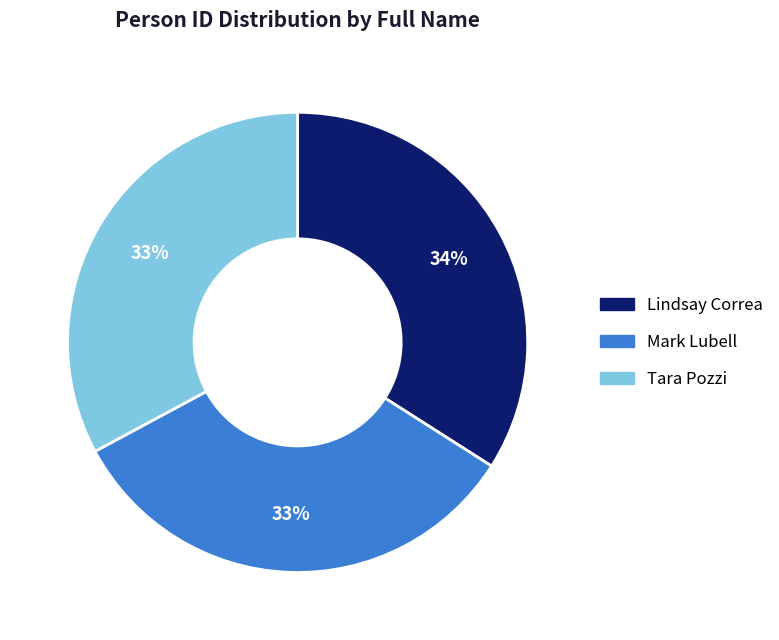

Combined, do Lindsay Correa and Tara Pozzi account for over 50%?

Yes